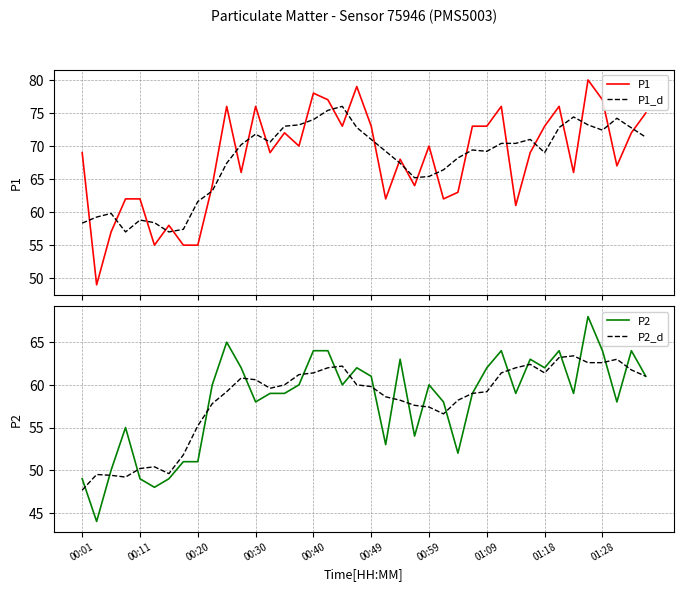

What is the maximum value for P1_d?

76.0